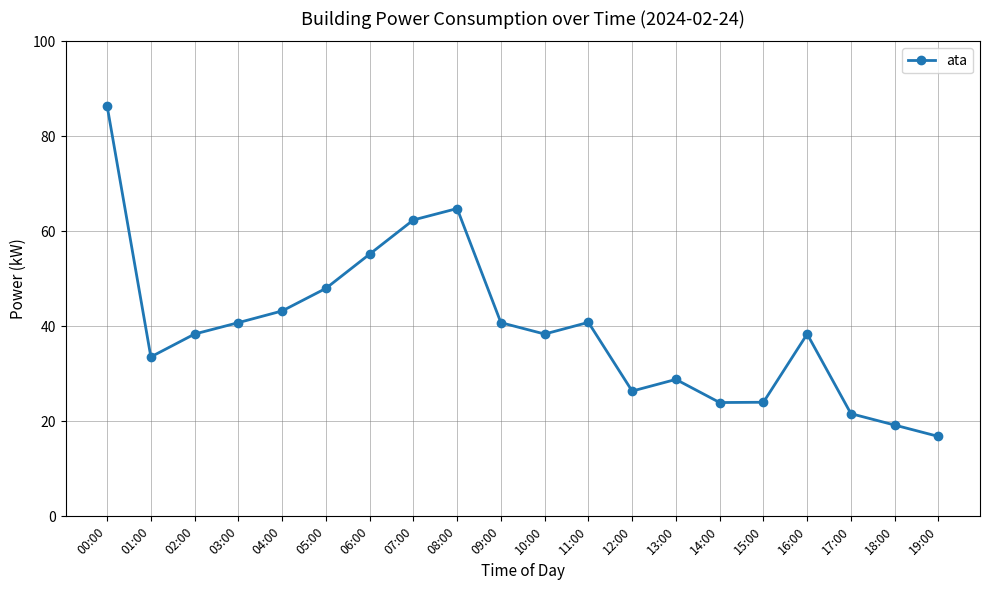

At which category does the chart reach its minimum across all series?

19:00